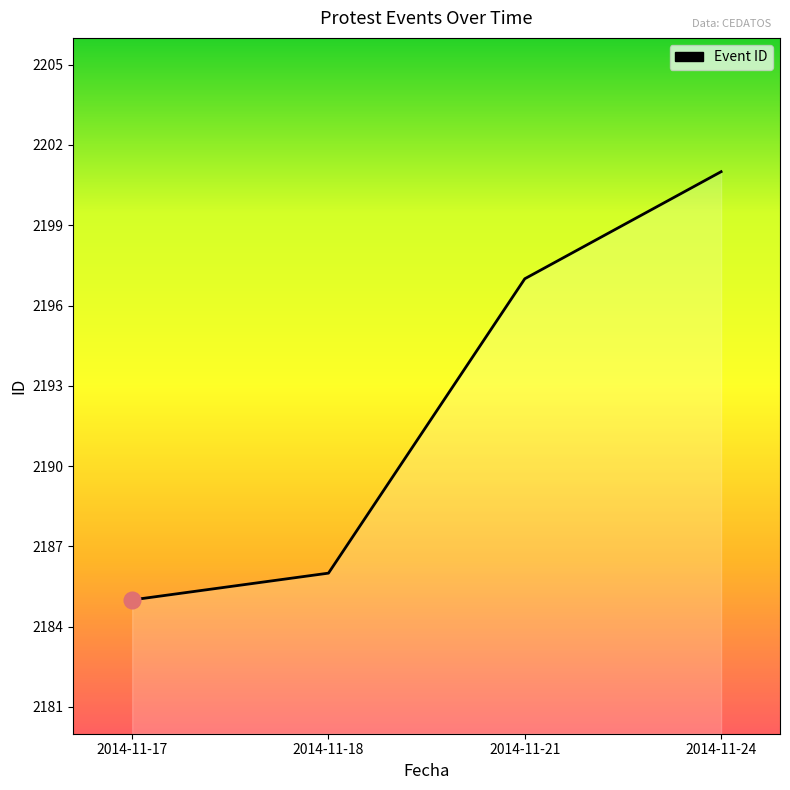

Reading left to right, what are all the values shown in this chart?

2185	2186	2197	2201